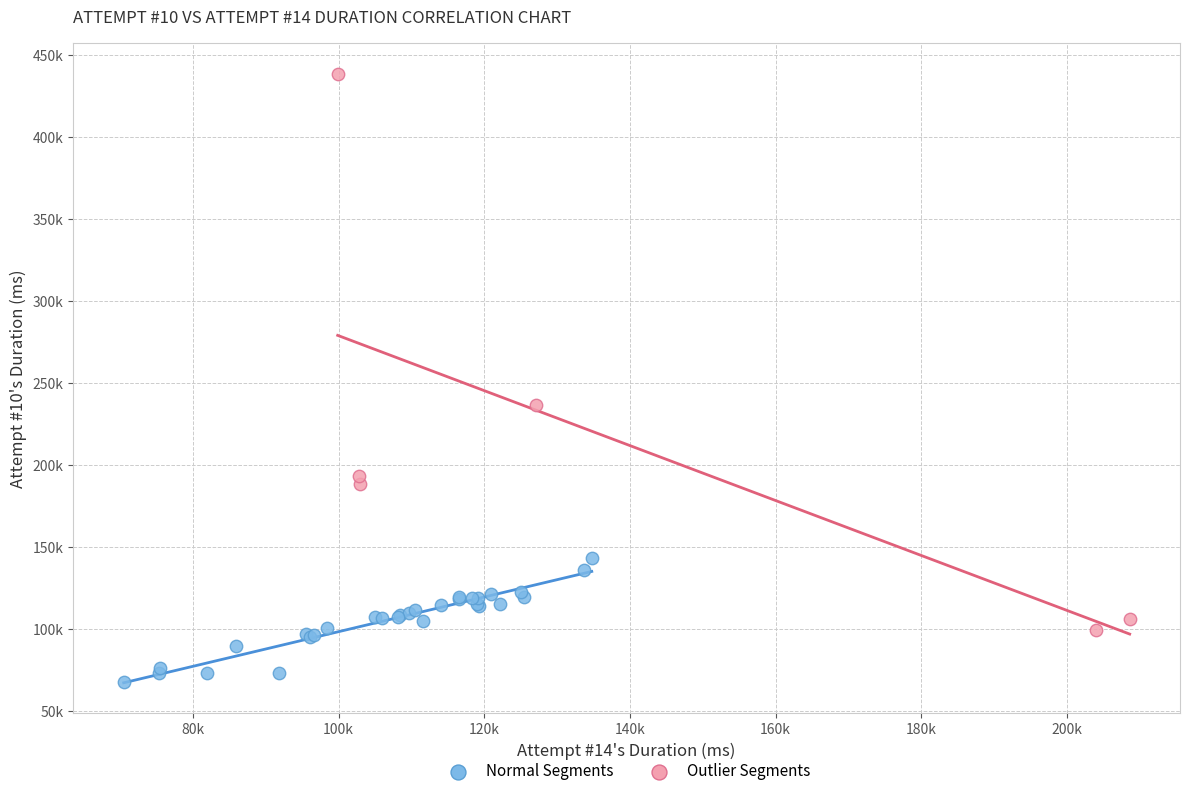

What are all the series names shown in the legend?

Normal Segments, Outlier Segments